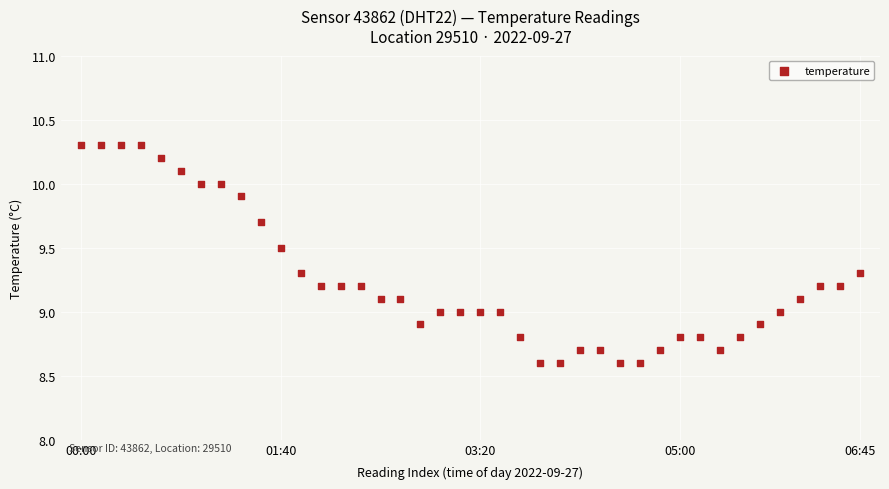

What is the range of Y values (max minus min)?

1.7